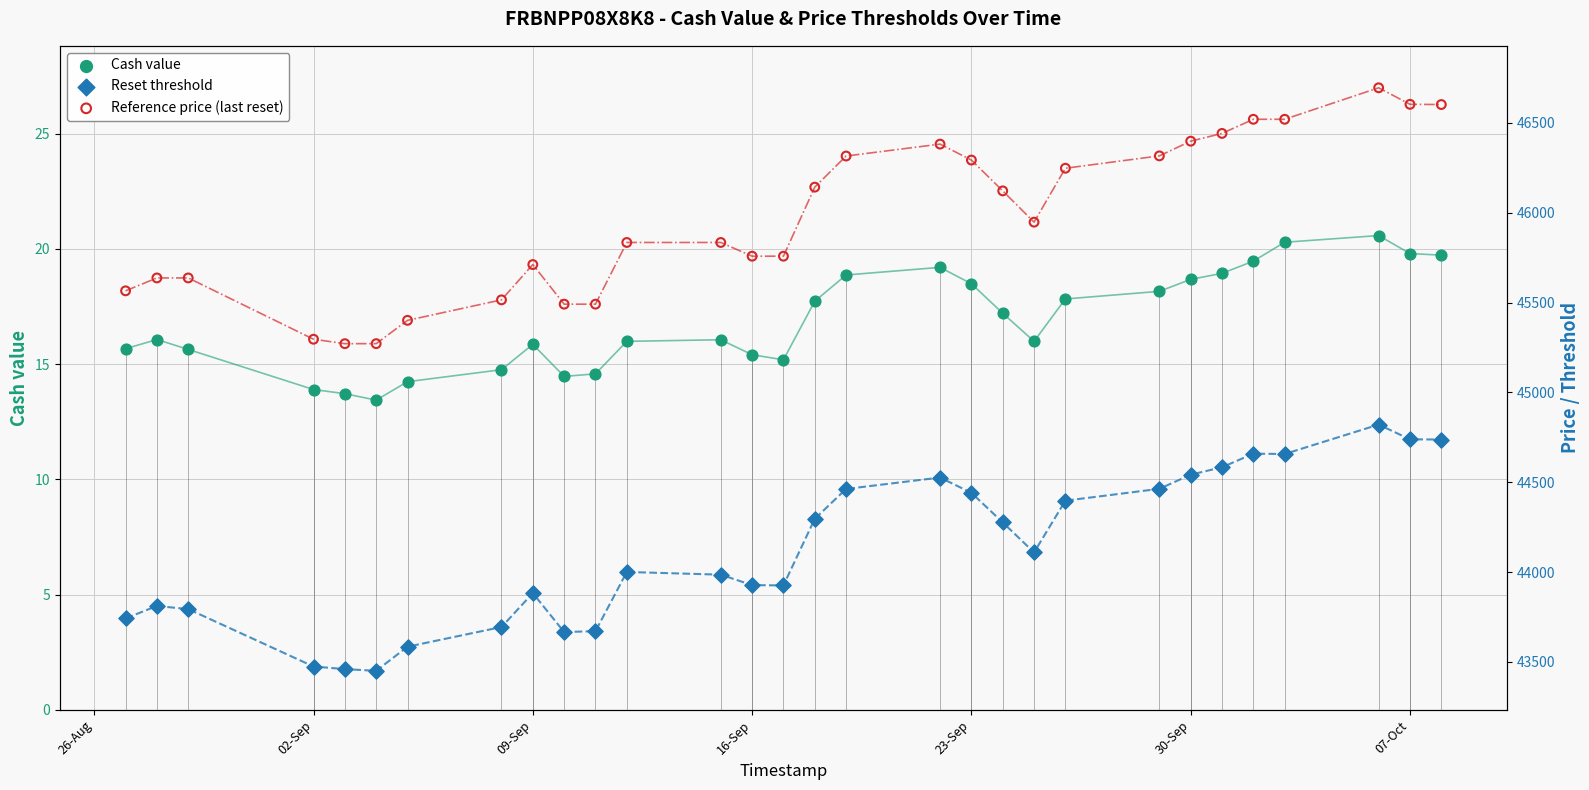

Which series has the largest total across all categories?

Reference price (last reset)